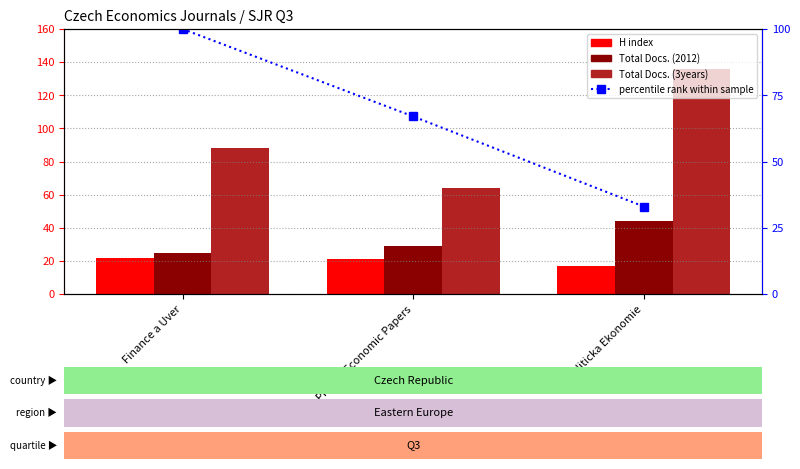

Which category has the lowest value in the Total Docs. (2012) series?

Finance a Uver